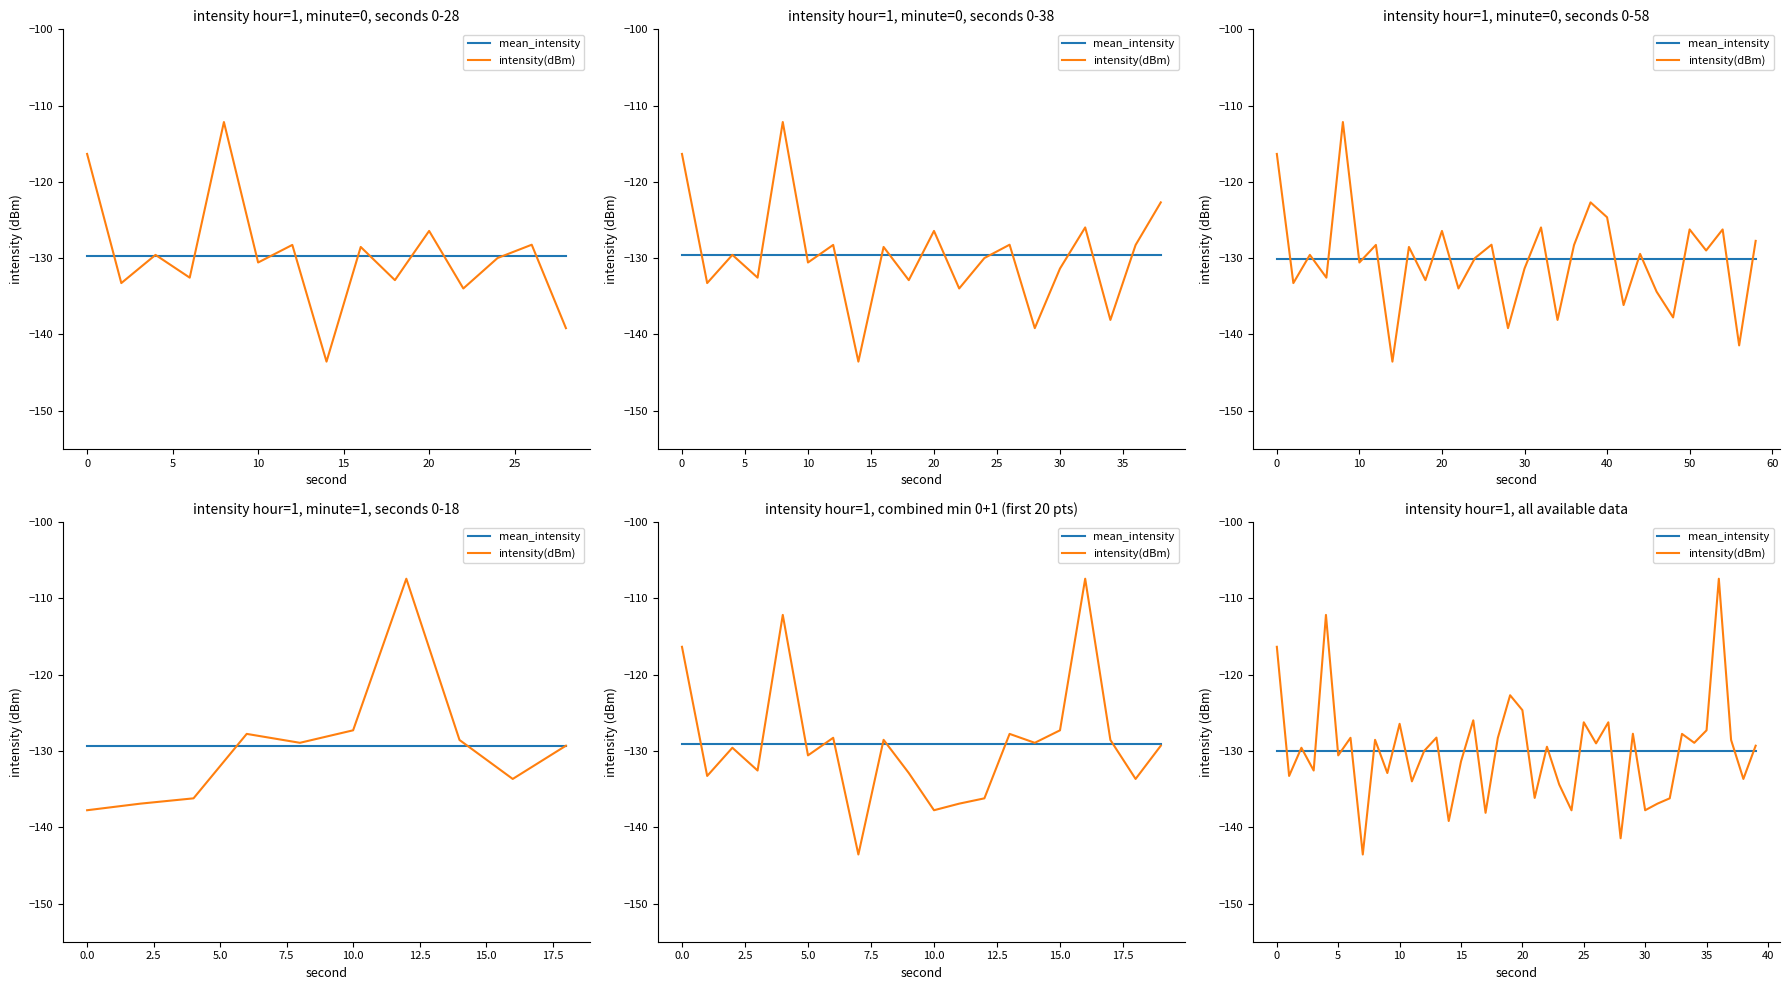

The mean_intensity series shows -66.6 at 38. True or false?

False